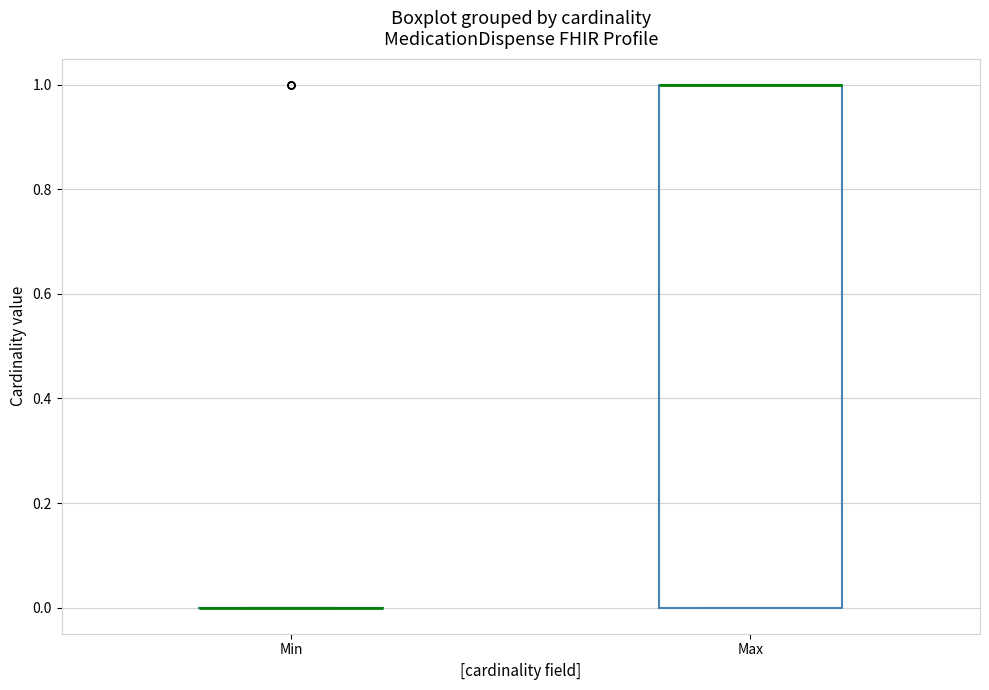

Which box is the tallest, from its lower edge to its upper edge?

Max